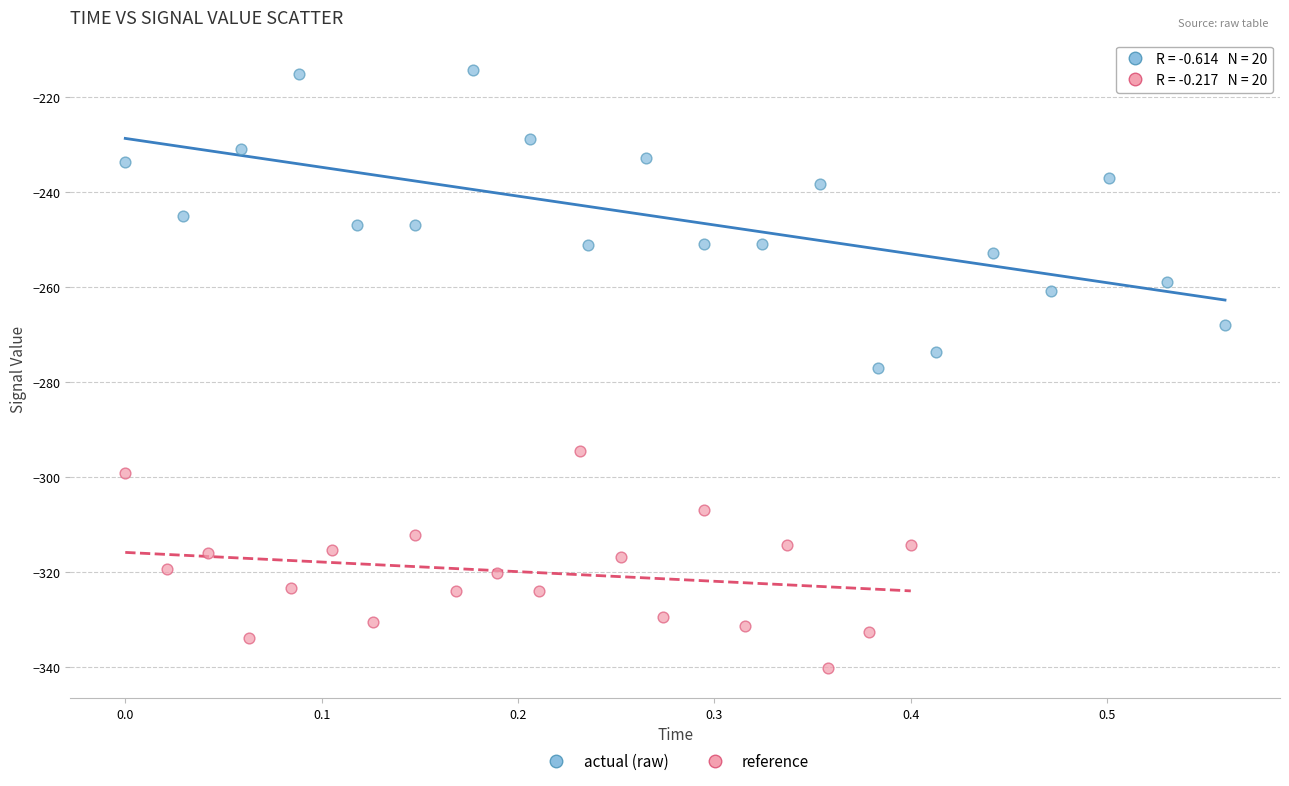

Which series has the largest Y range (max minus min)?

actual (raw)